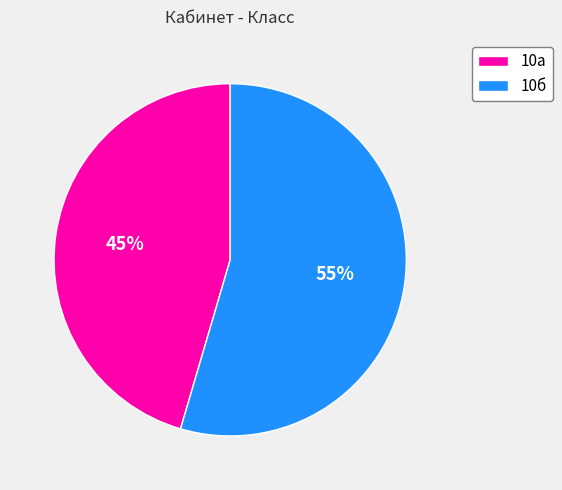

Between 10а and 10б, which is larger?

10б